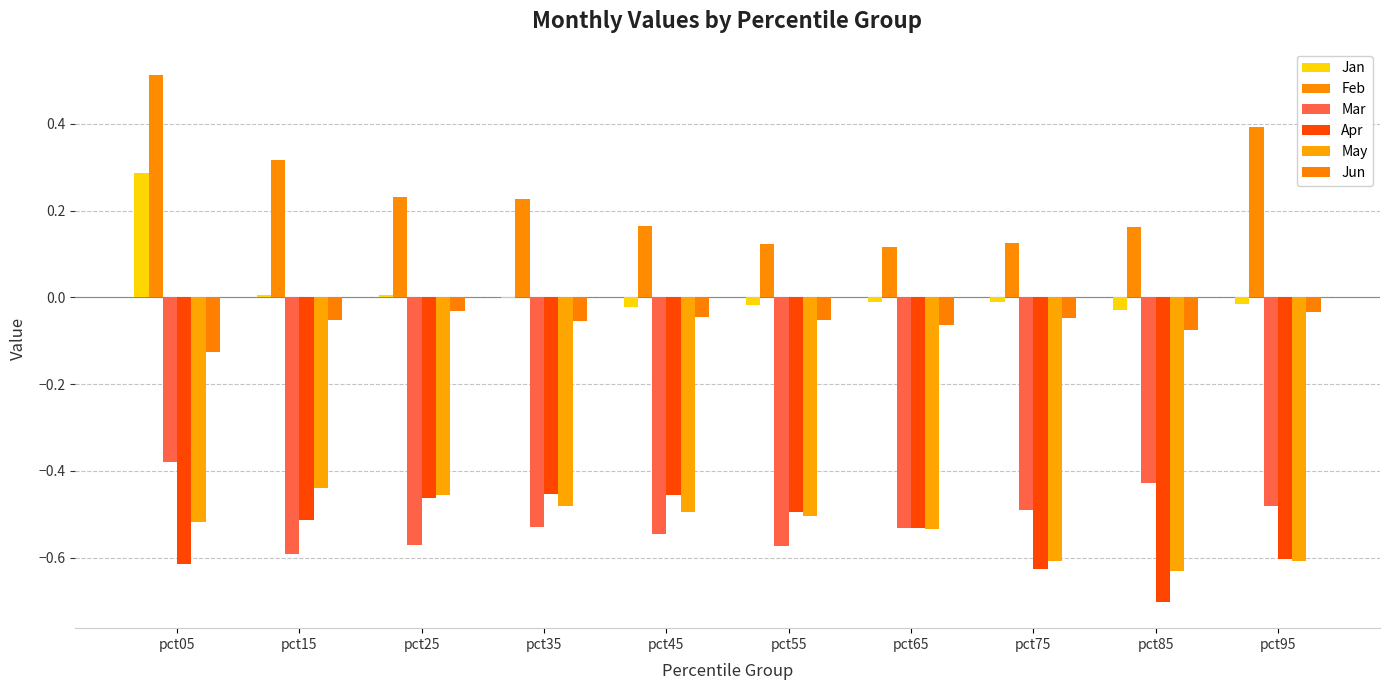

What is the difference between the May values at pct15 and pct75?

0.2